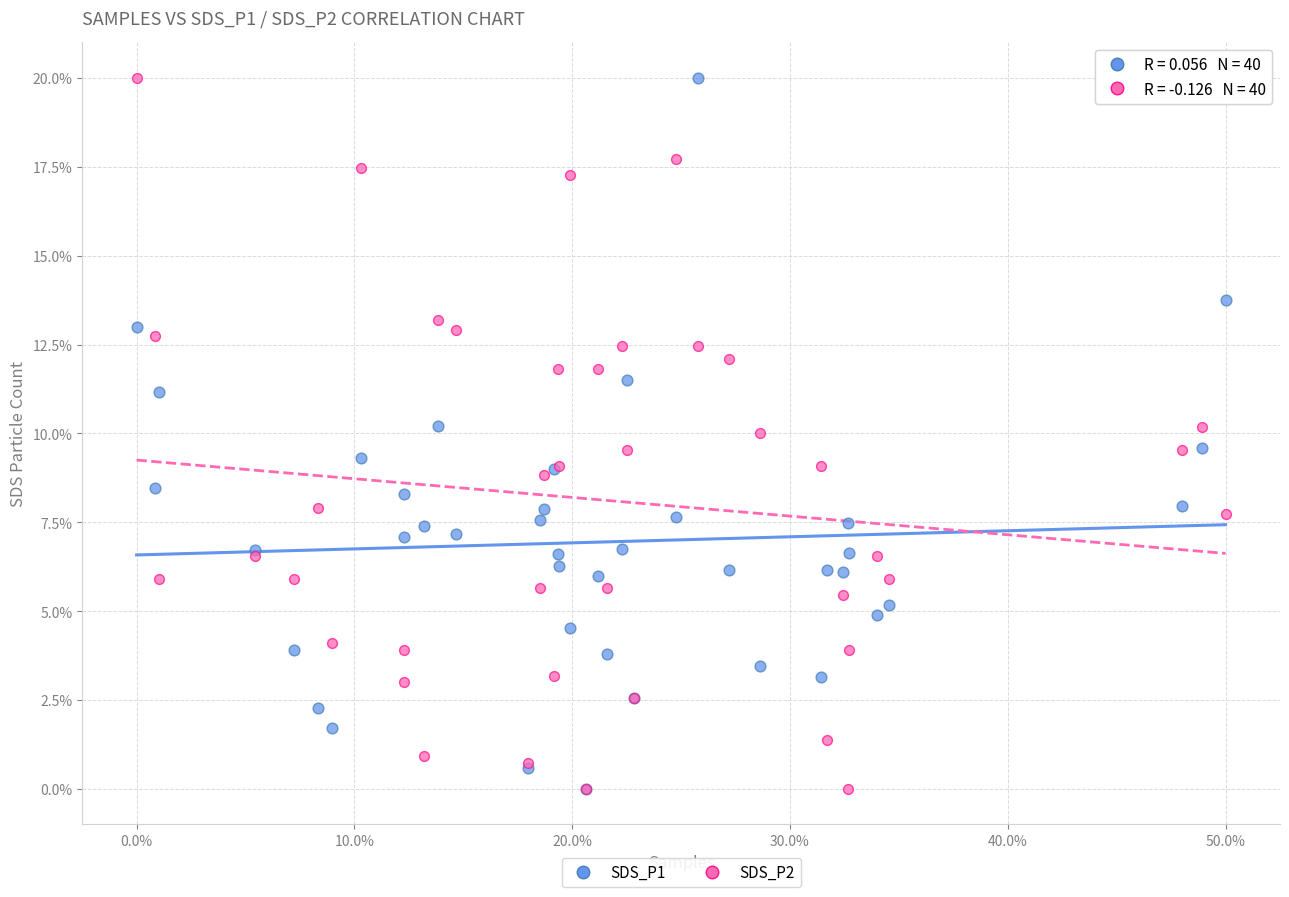

What are all the series names shown in the legend?

SDS_P1, SDS_P2